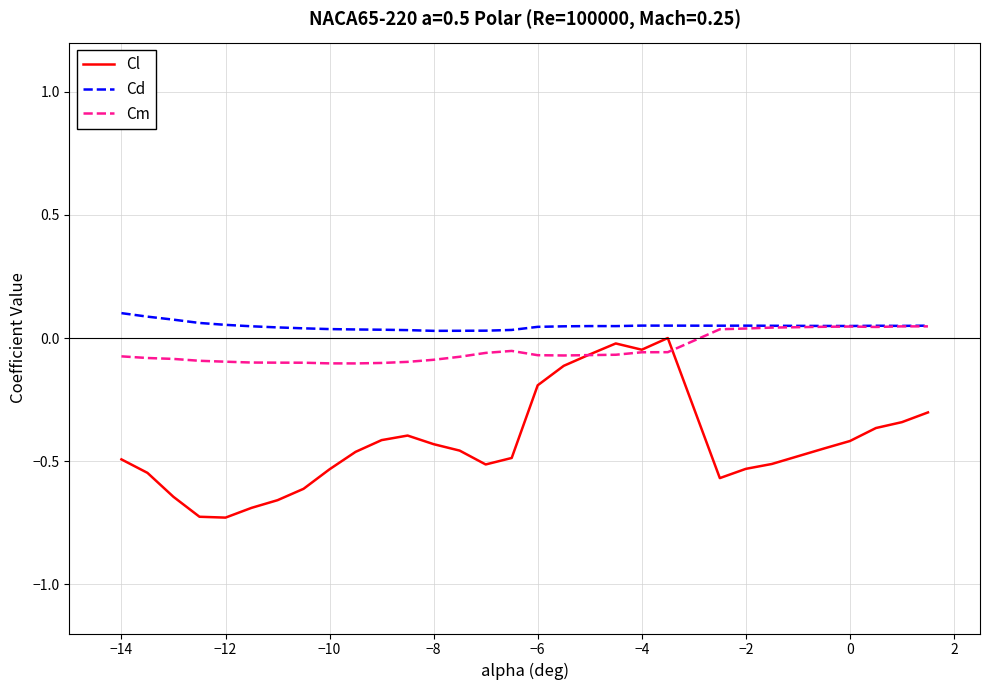

Which series has the largest total across all categories?

Cd